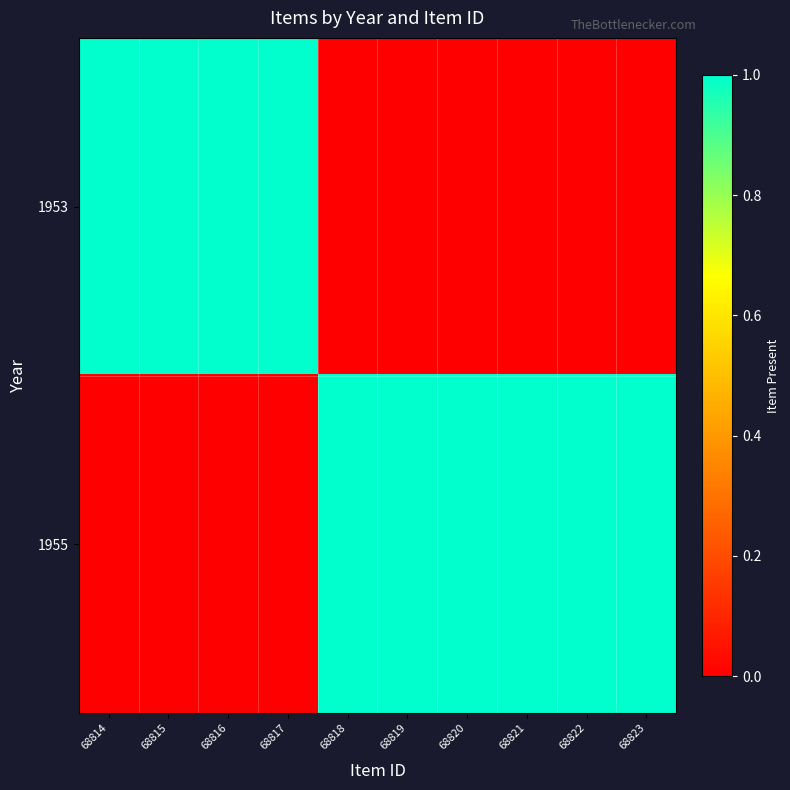

Reading right to left, transcribe all the data shown in this chart.

1953: 68823=0	68822=0	68821=0	68820=0	68819=0	68818=0	68817=1	68816=1	68815=1	68814=1
1955: 68823=1	68822=1	68821=1	68820=1	68819=1	68818=1	68817=0	68816=0	68815=0	68814=0